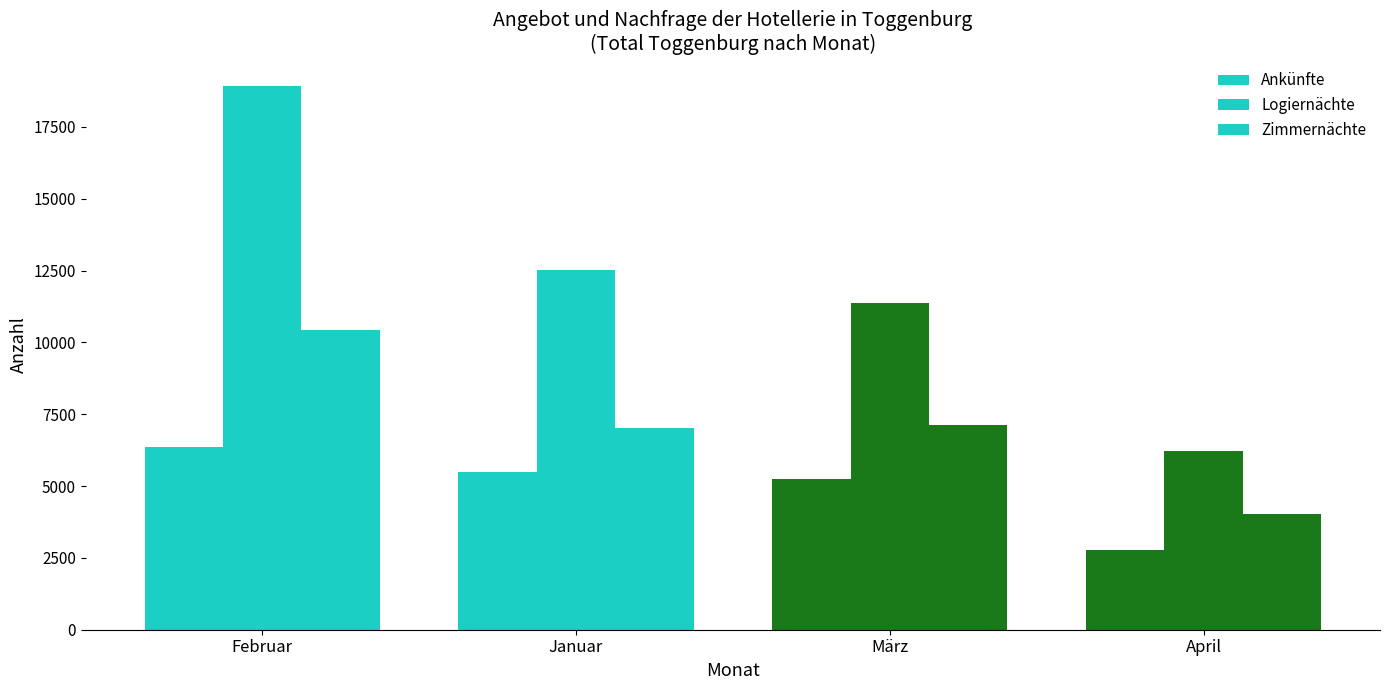

What is the total value across all series at Januar?

25052